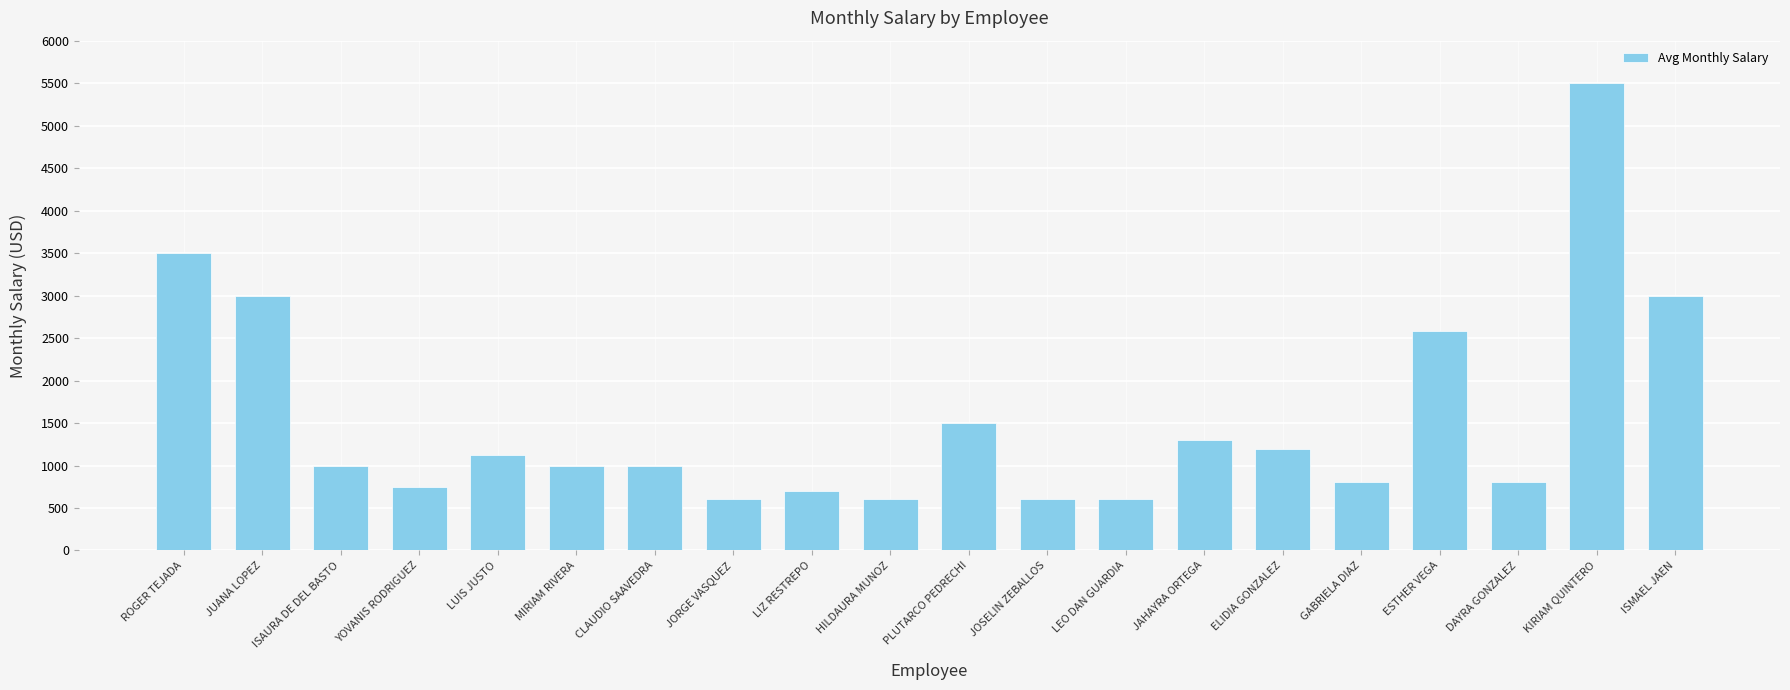

What is the difference between the maximum and minimum values?

4900